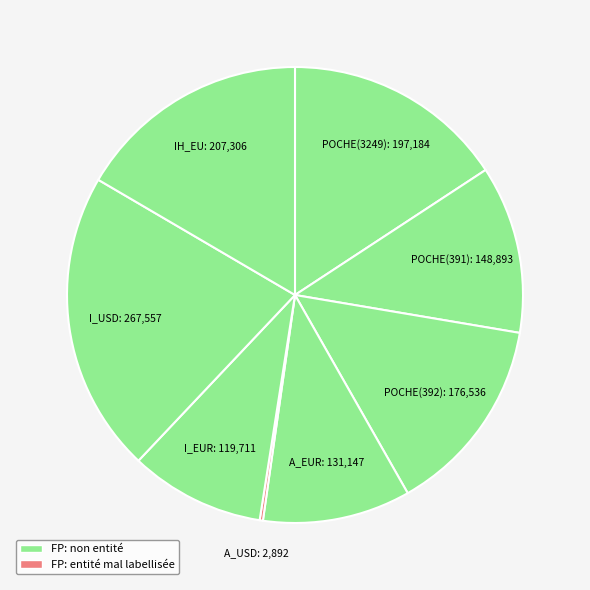

Which category has the biggest portion of the pie?

I_USD